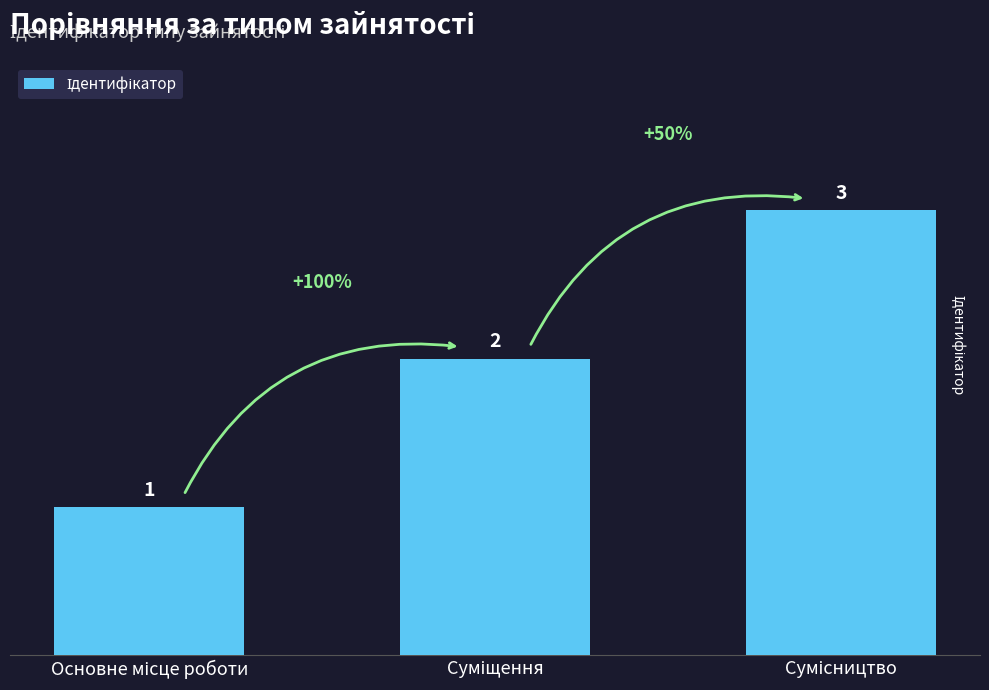

How many values are below 2?

1